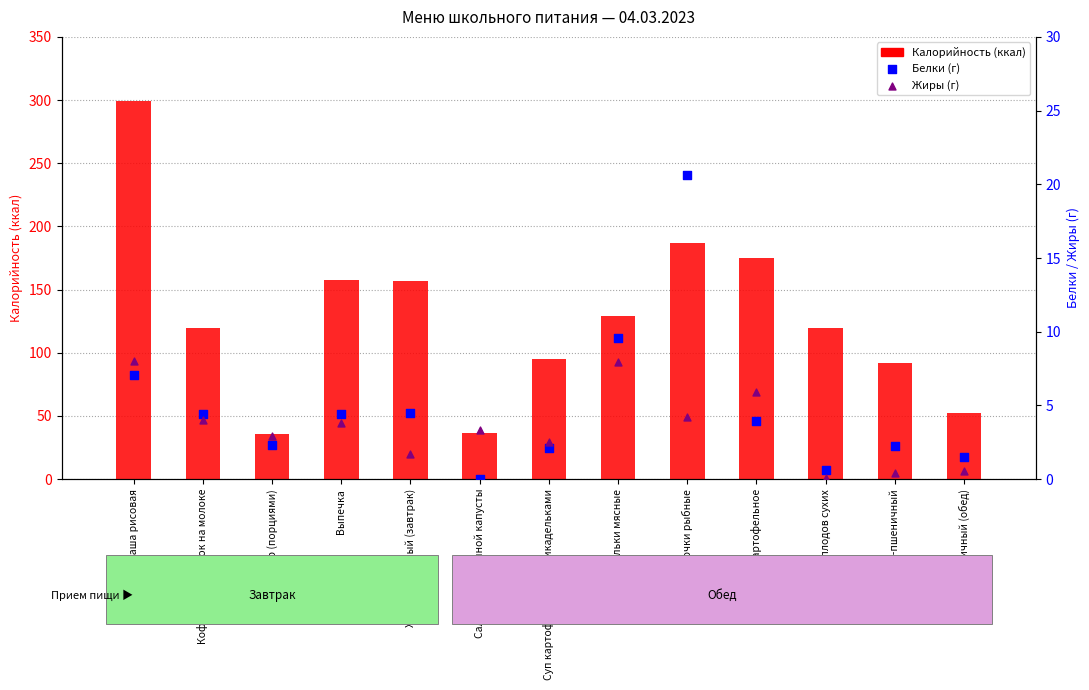

What is the total value across all series at Фрикадельки мясные?

146.2